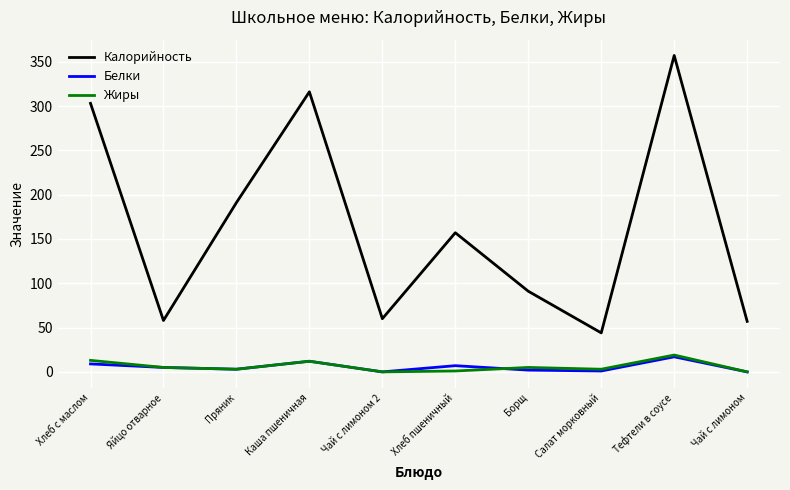

True or false: Белки and Жиры intersect in this chart.

True